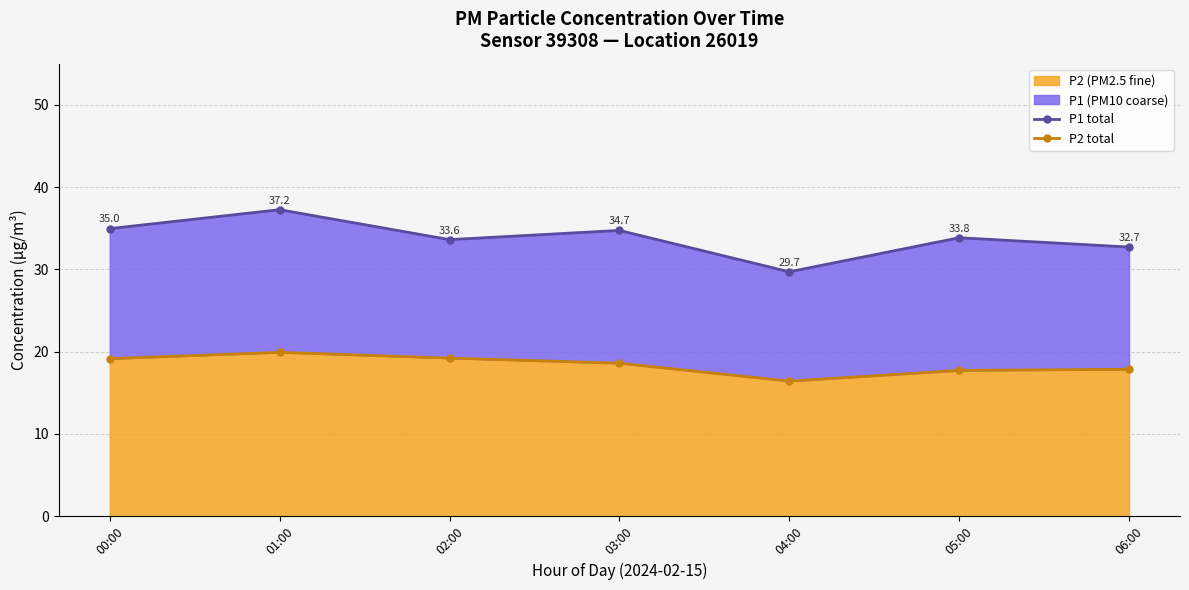

True or false: P1 total and P2 total cross at least once.

False